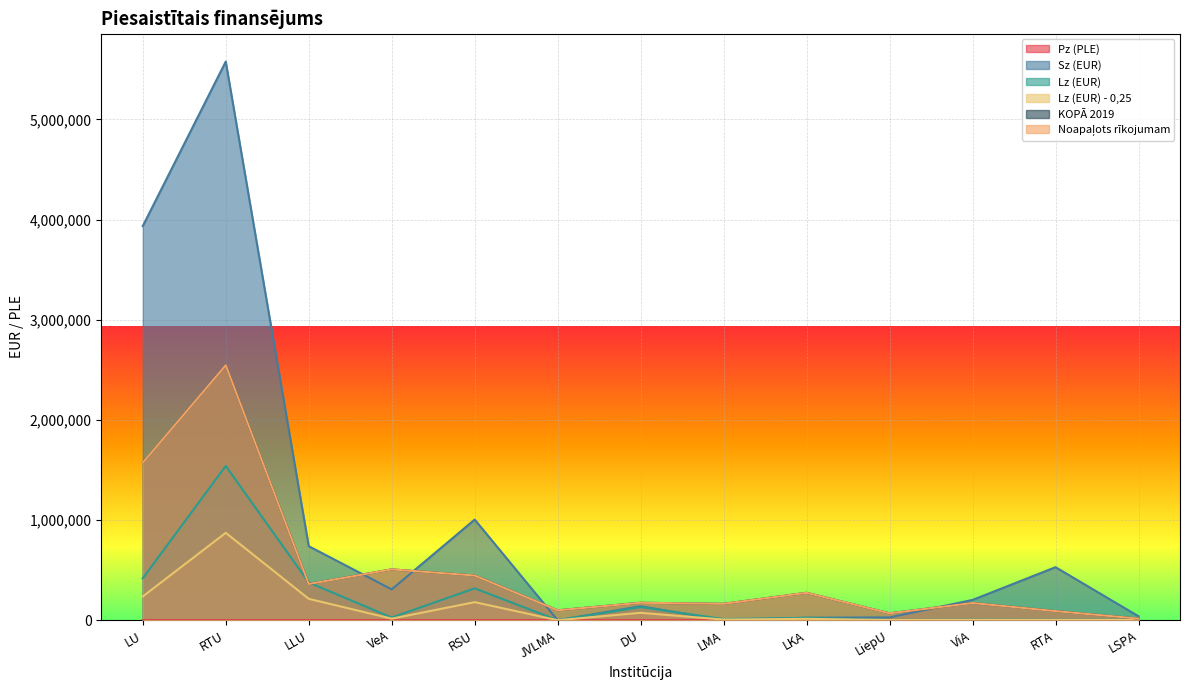

How many lines are shown in the chart?

6